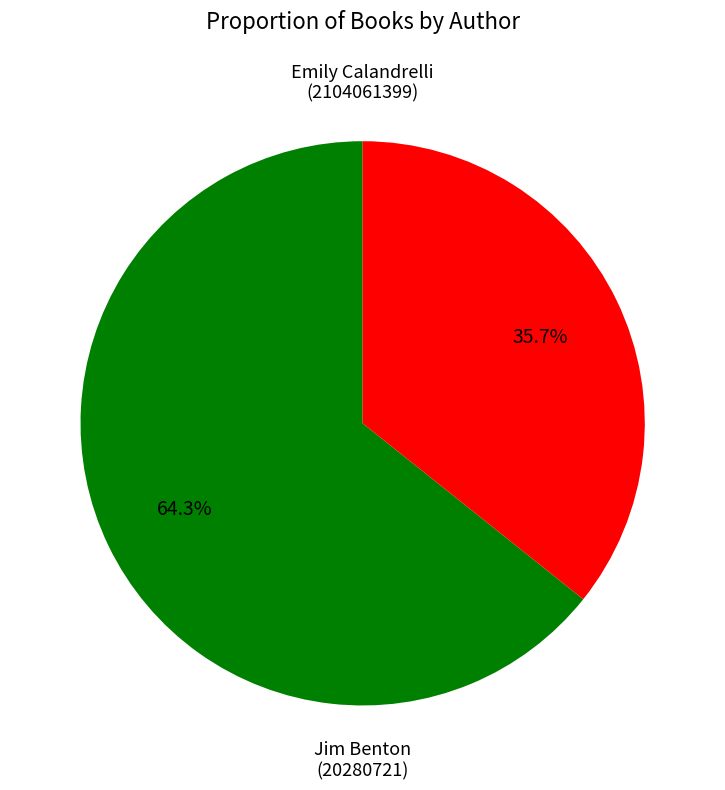

What percentage do Emily Calandrelli (2104061399) and Jim Benton (20280721) together represent?

100.0%